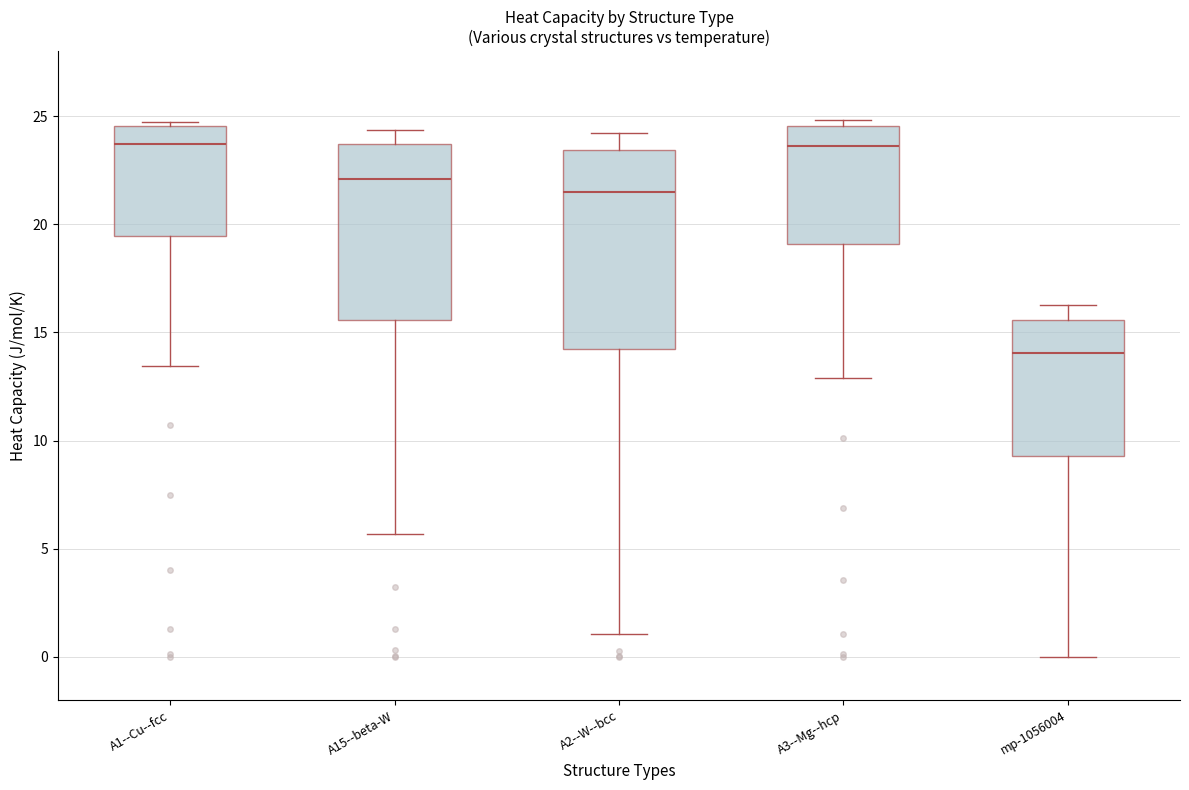

Where does the lower whisker of the box for A2--W--bcc end on the y-axis? The values are not printed on the chart, so give them approximately, as read against the axis.

1.0